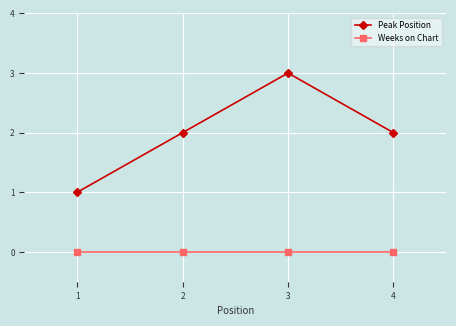

What is the highest value of the Peak Position series?

3